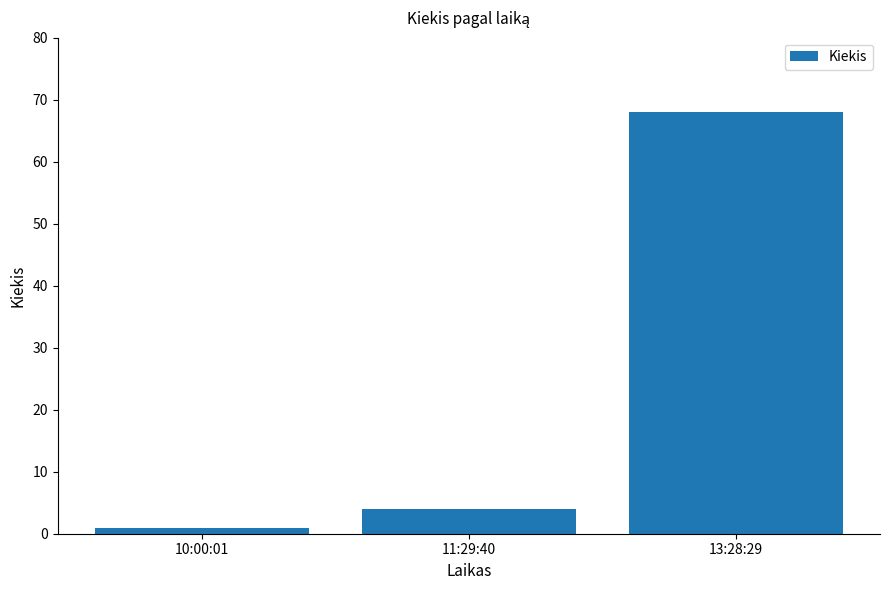

Does the chart contain any negative values?

No